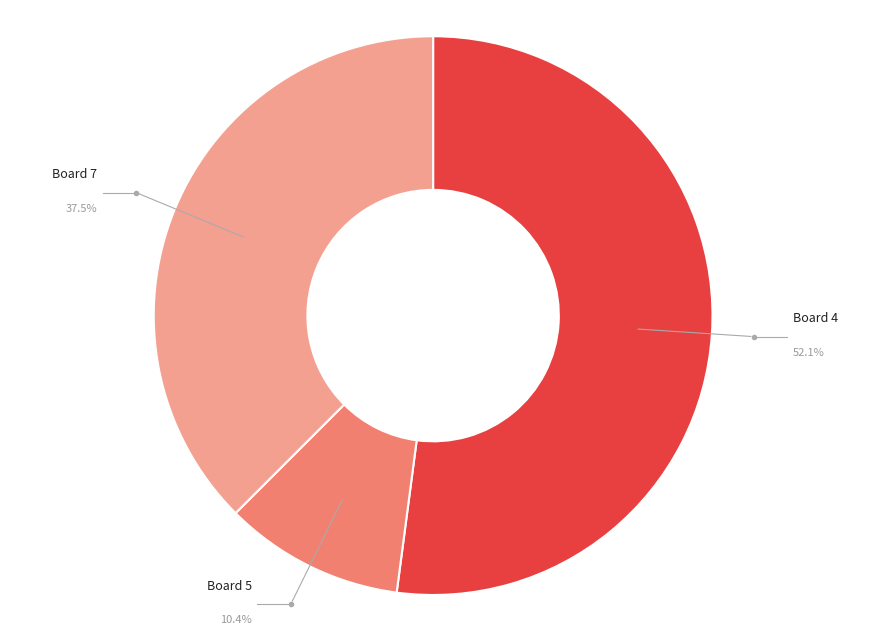

What is the largest slice in the pie chart?

Board 4